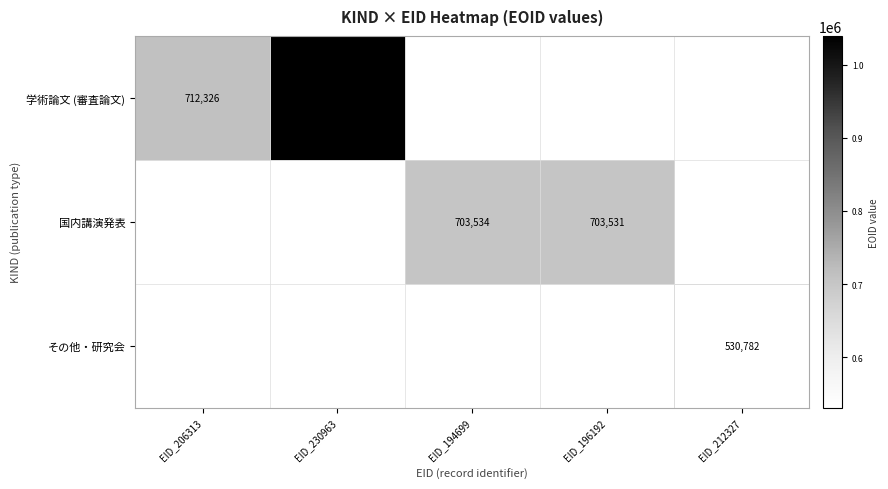

Count the number of data series in this chart.

3